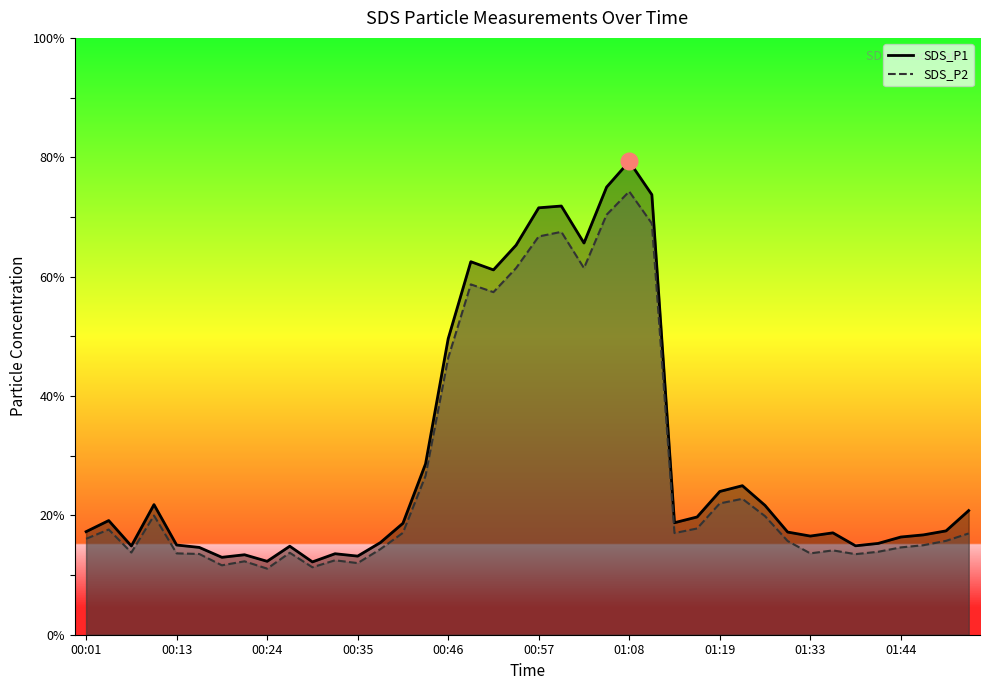

Reading left to right, transcribe all the data shown in this chart.

SDS_P1: 17.3	19.1	14.9	21.8	15.0	14.6	13.0	13.4	12.3	14.8	12.2	13.6	13.2	15.4	18.7	28.6	49.6	62.5	61.1	65.3	71.5	71.8	65.6	75.0	79.3	73.7	18.8	19.7	24.0	25.0	21.7	17.2	16.5	17.1	14.9	15.3	16.4	16.7	17.4	20.8
SDS_P2: 16.1	17.6	13.8	20.0	13.6	13.5	11.6	12.3	11.1	13.7	11.3	12.5	12.0	14.3	17.1	26.6	46.4	58.7	57.4	61.4	66.7	67.5	61.4	70.4	74.3	68.9	17.0	17.8	22.0	22.8	19.9	15.7	13.6	14.1	13.5	13.9	14.6	15.0	15.7	17.0